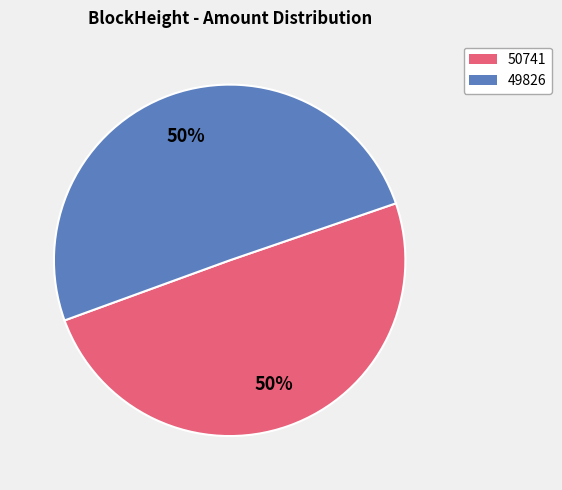

Which slice is the smallest?

50741